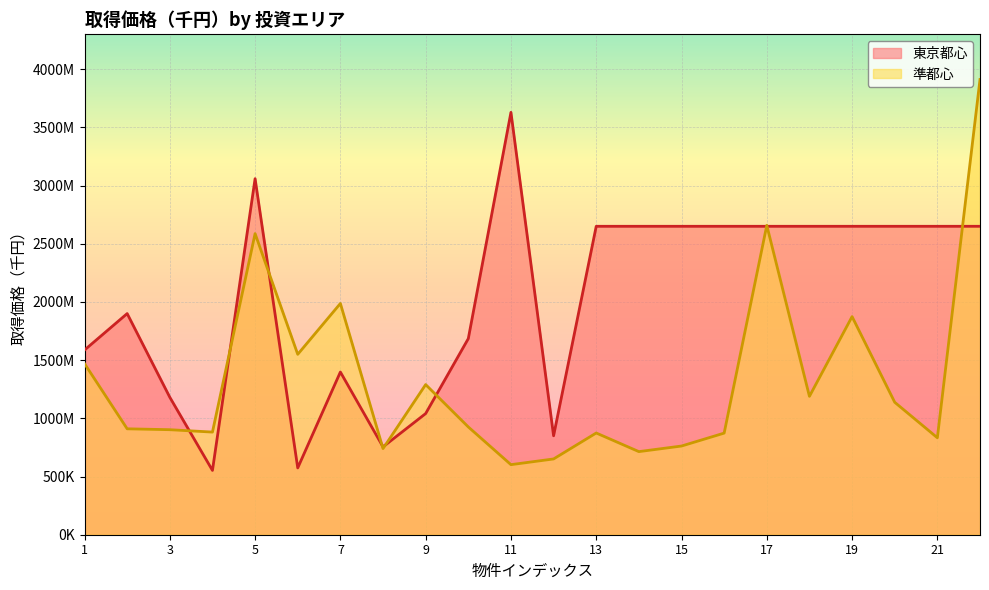

Does the chart display data point markers on the line(s)?

No